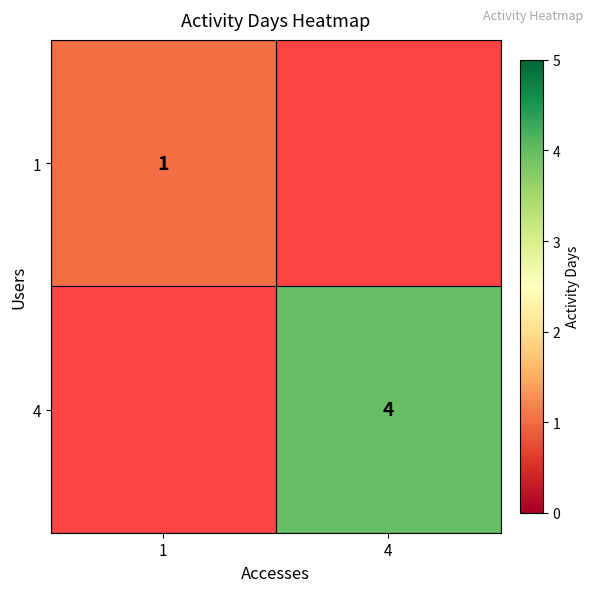

Is the value of 1 at 1 greater than the value of 4 at 4?

No